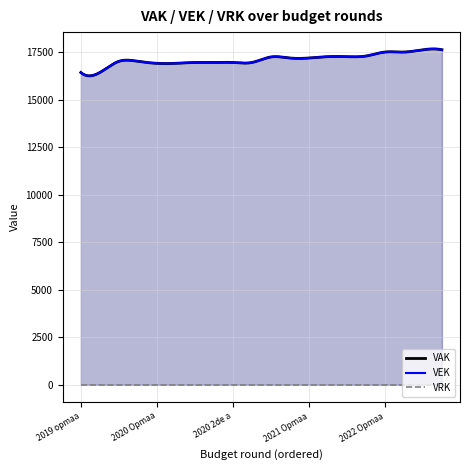

What is the minimum value for VEK?

16268.0